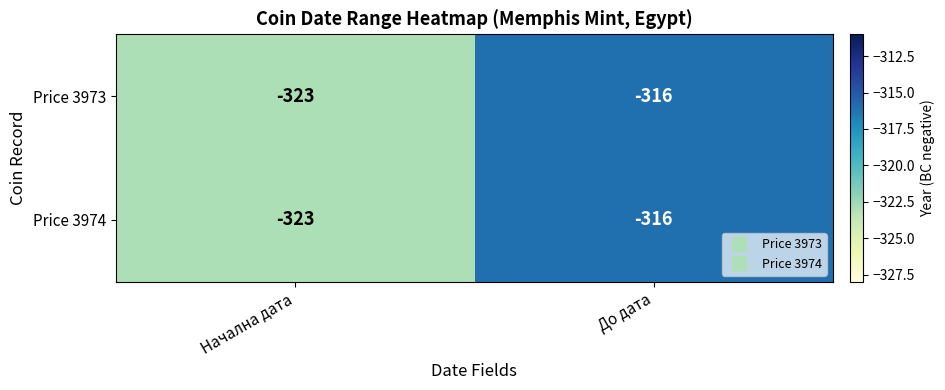

Is it true that Price 3974 equals -316 at До дата?

True